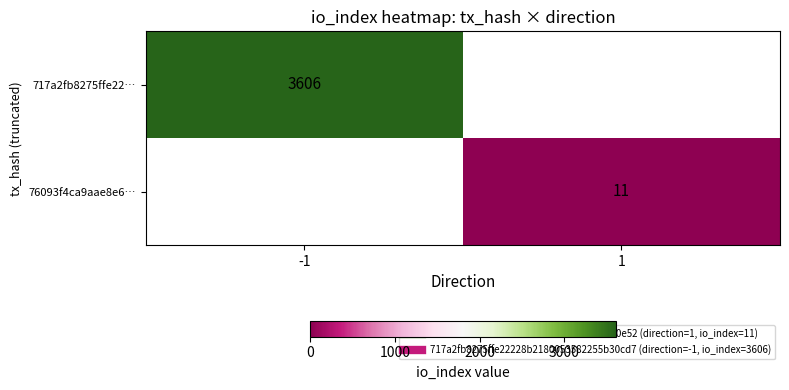

How many values in 76093f4ca9aae8e6… are above zero?

1